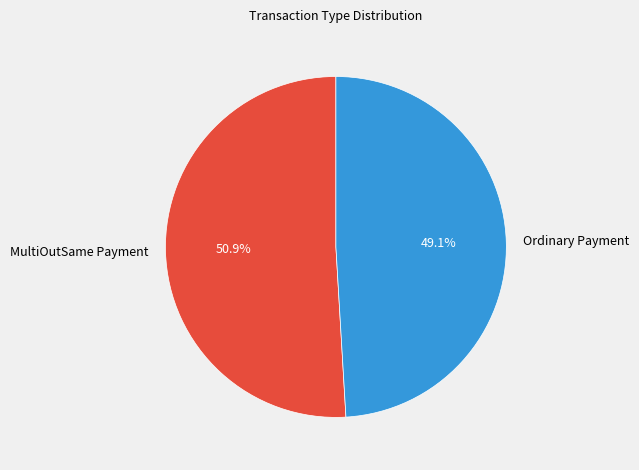

To the nearest percent, what percentage of the pie is MultiOutSame Payment?

51%